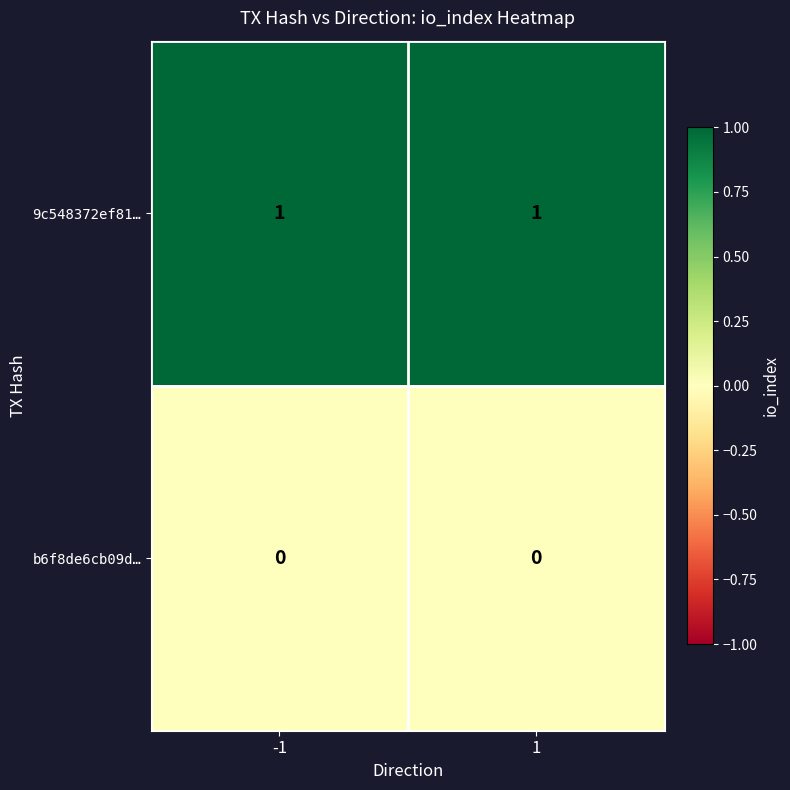

What is the difference between the highest and lowest values at -1?

1